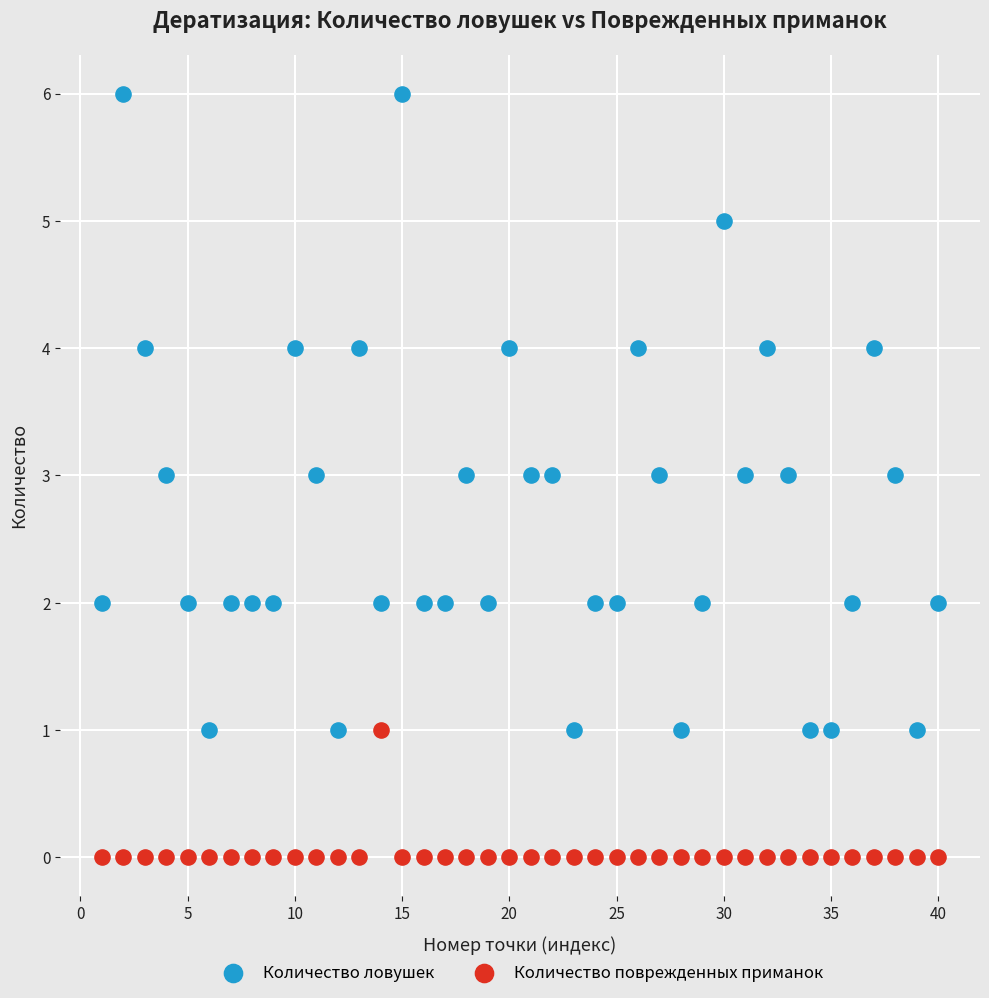

Which series contains the lowest Y value?

Количество поврежденных приманок